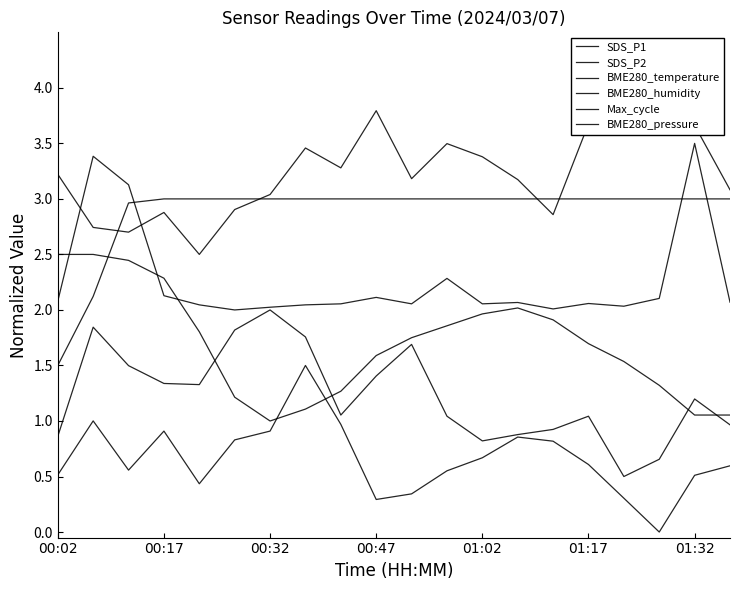

Between 17 and 15, which is larger?

15